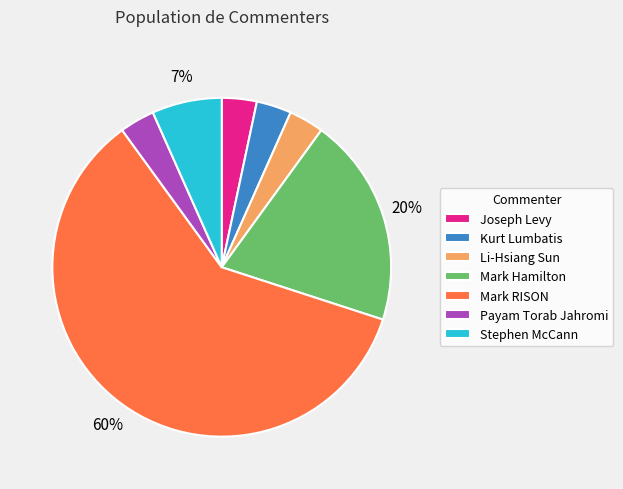

Between Mark RISON and Joseph Levy, which is larger?

Mark RISON